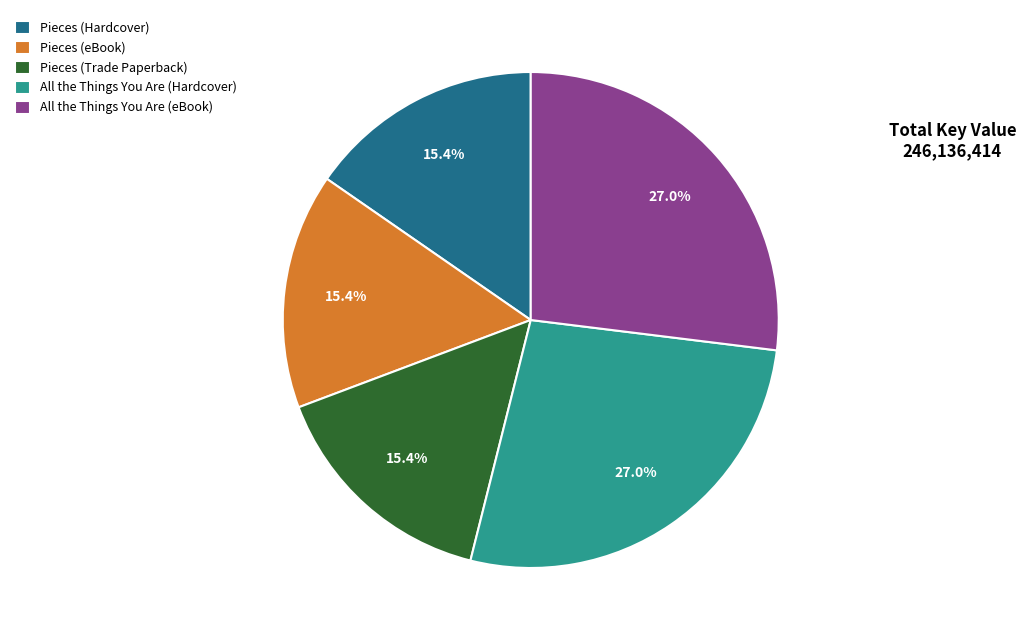

Is it true that Pieces (Hardcover) is 30% of the pie?

False